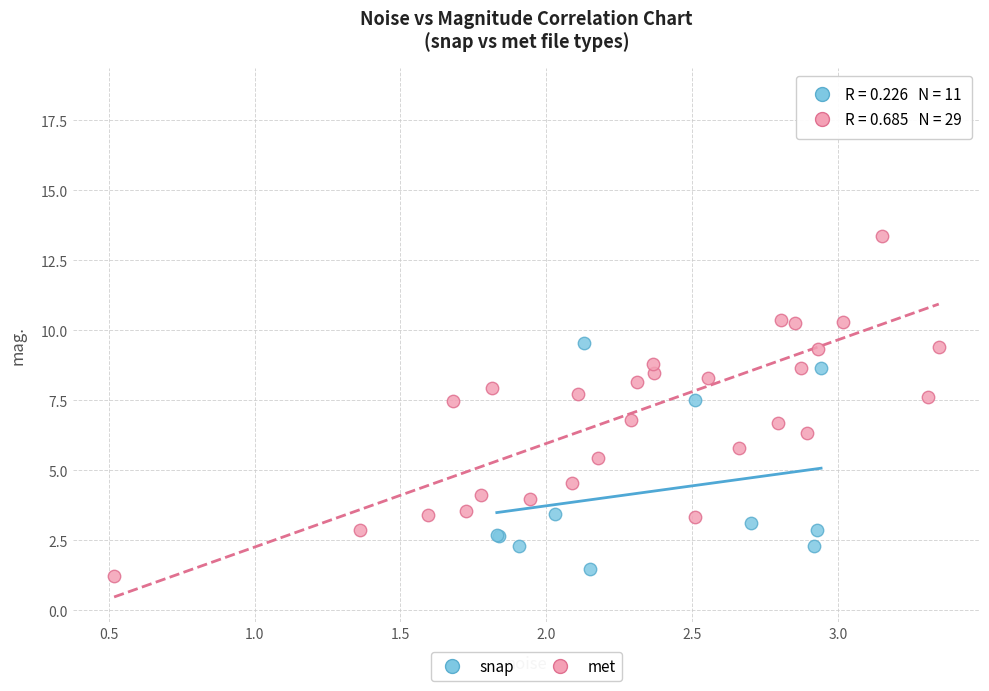

Which series contains the highest Y value?

met